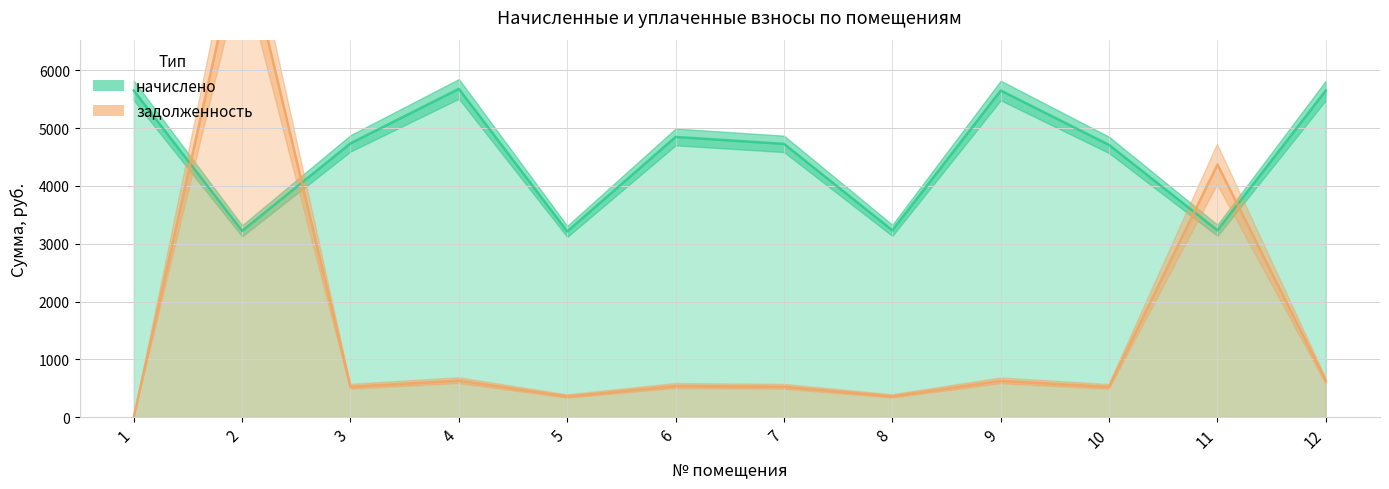

What is the approximate value of задолженность at 12?

627.9